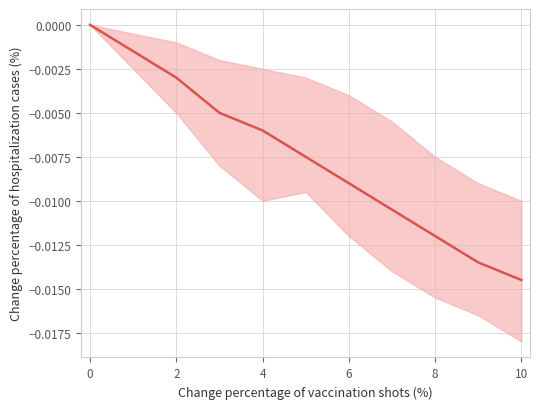

The chart shows a value of -0.0 at 10. True or false?

True